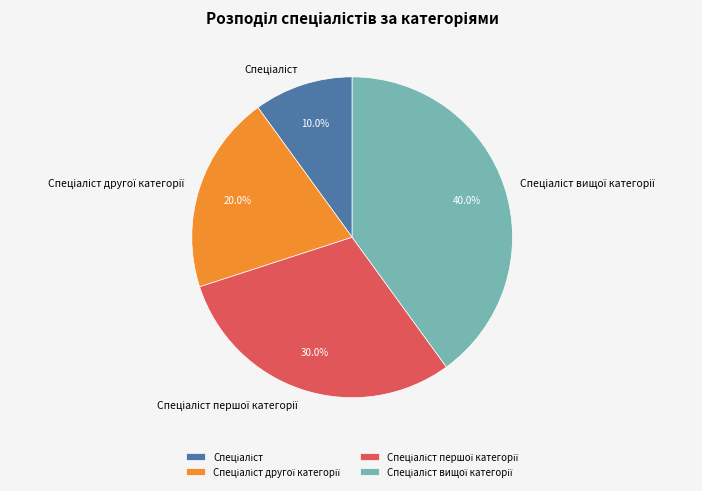

How many slices are in this pie chart?

4